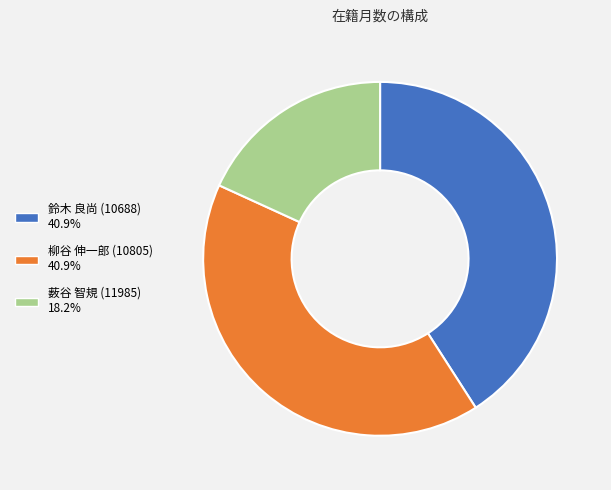

What is the ratio of the value at 柳谷 伸一郎 (10805) to the value at 薮谷 智規 (11985)?

2.2